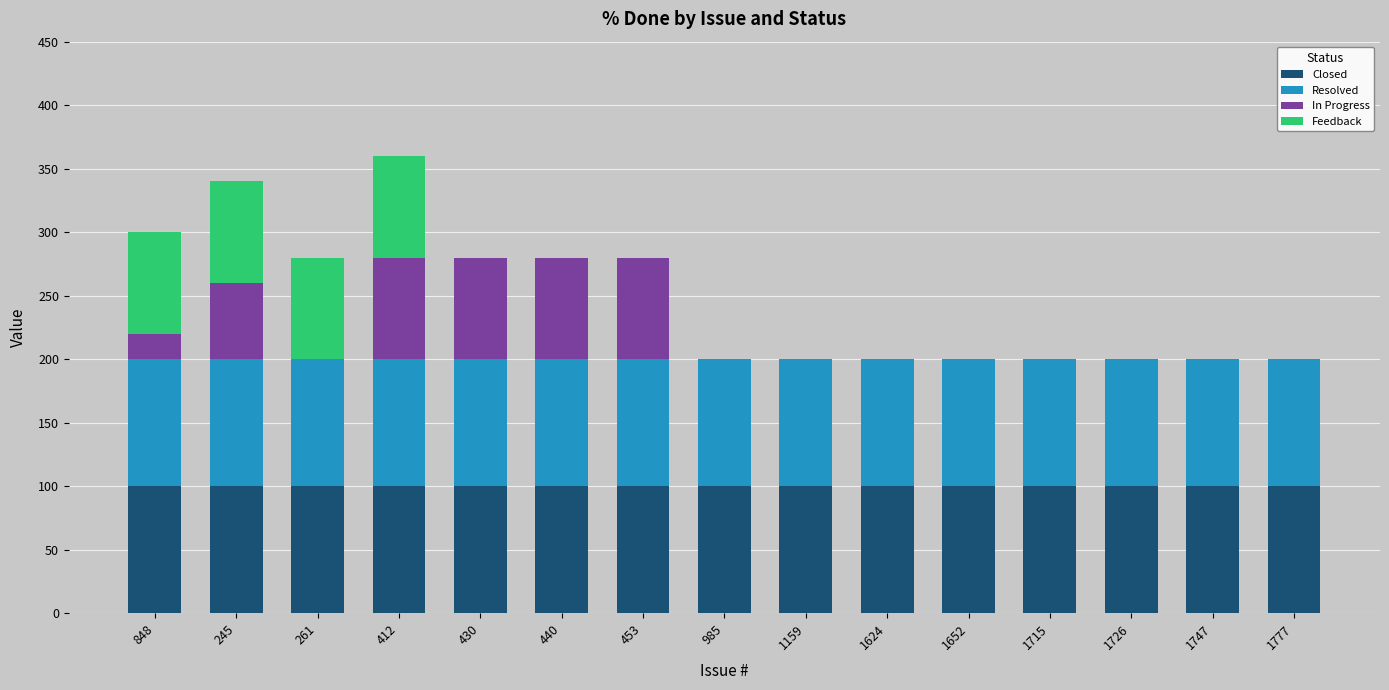

Is it true that Closed equals 139 at 1777?

False